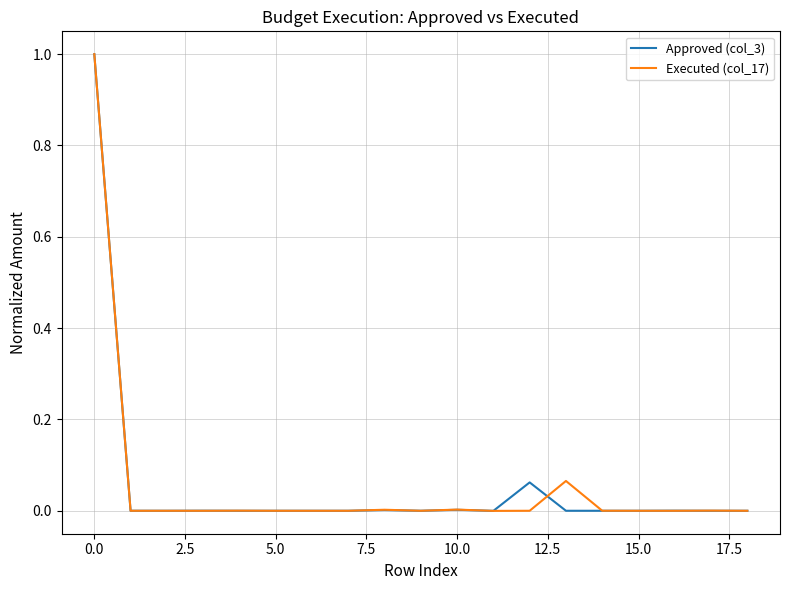

What is the maximum value for Approved (col_3)?

1.0